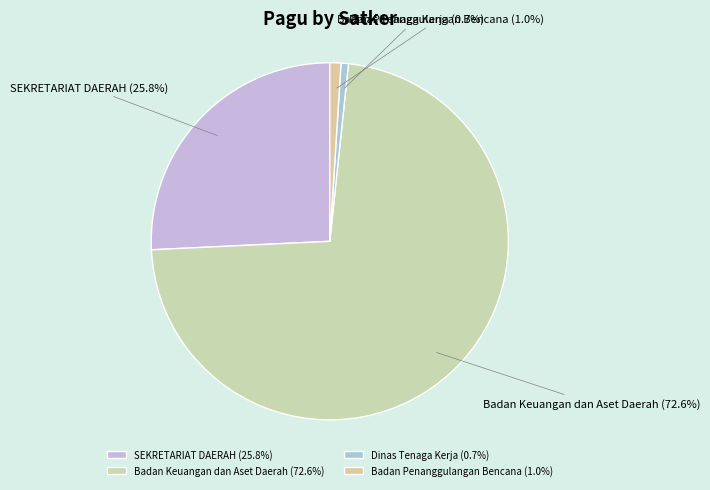

Which has a higher value, Dinas Tenaga Kerja or Badan Keuangan dan Aset Daerah?

Badan Keuangan dan Aset Daerah